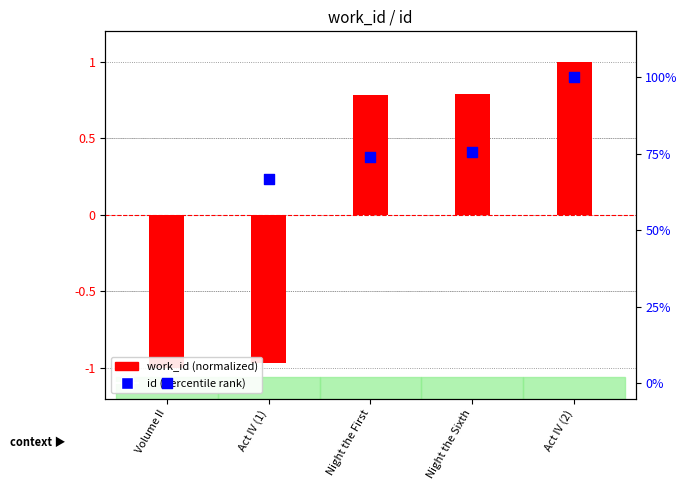

What are all the series names shown in the legend?

work_id (normalized), id (percentile rank)